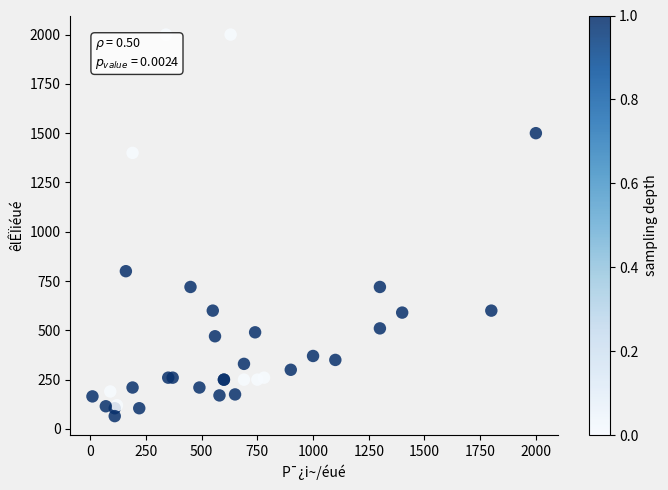

What Y value in the scatter plot is closest to 1032?

800